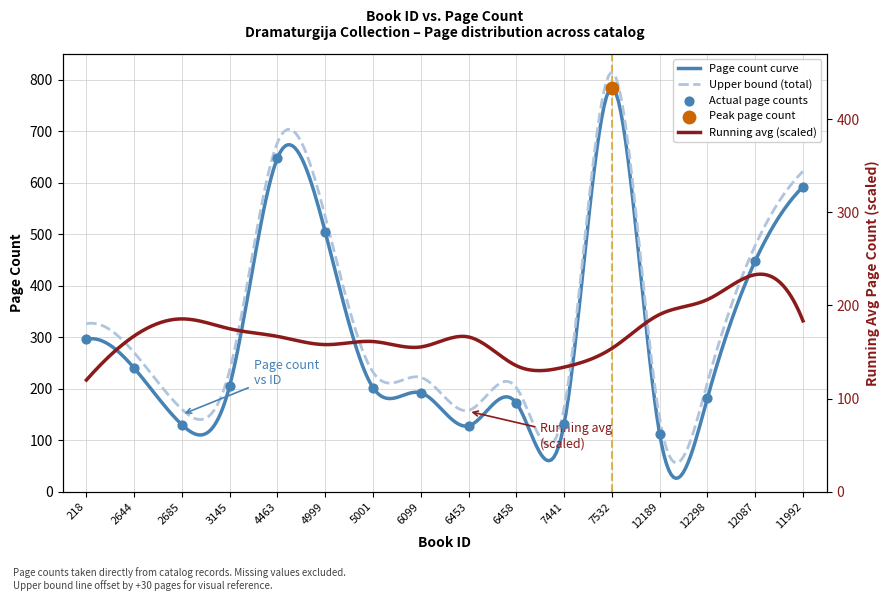

What is the change in value from 6099 to 7532?

+592